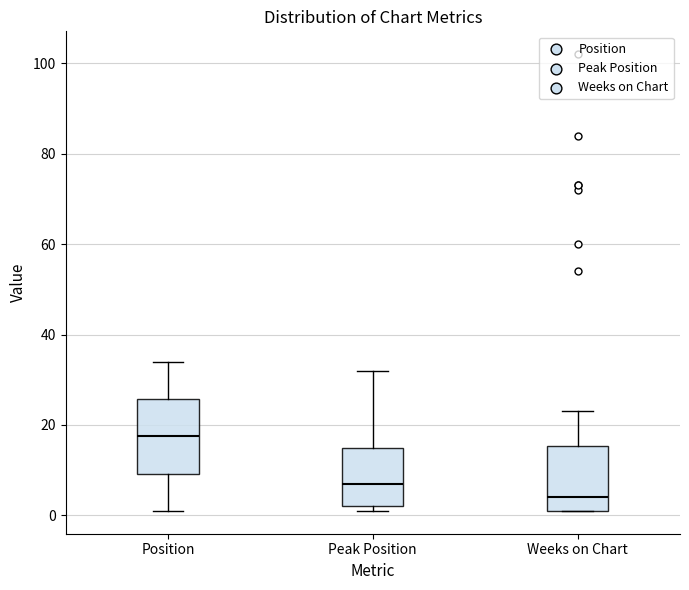

Which box's median line is the highest?

Position